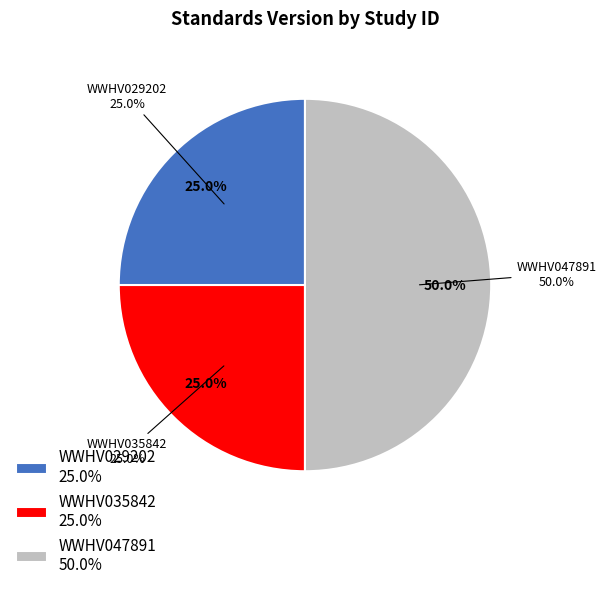

To the nearest percent, what is the combined percentage of WWHV047891 and WWHV035842?

75%